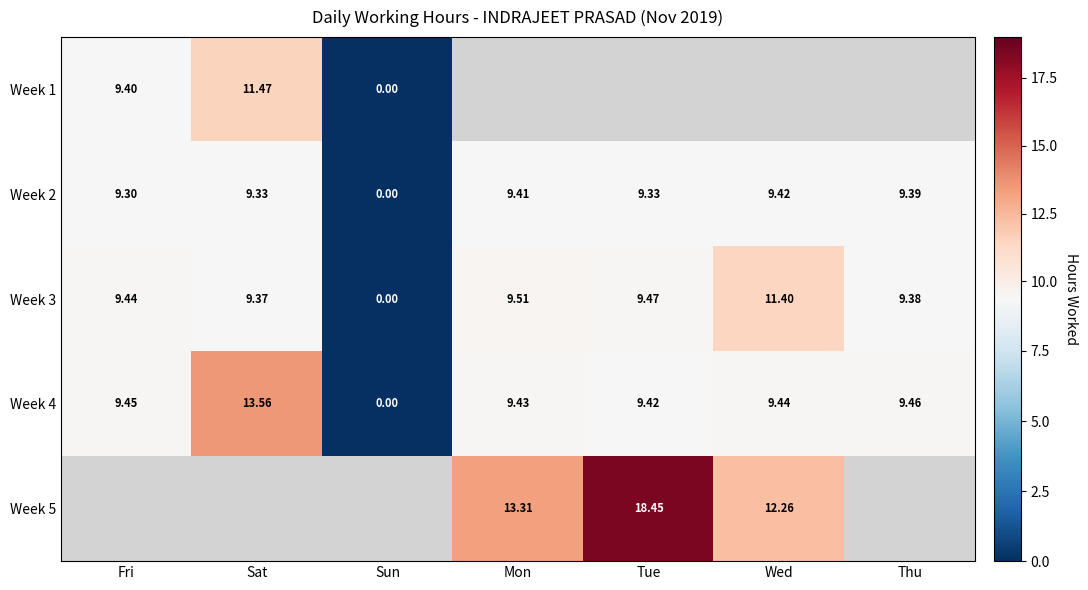

How many positive values does the Week 3 series have?

6